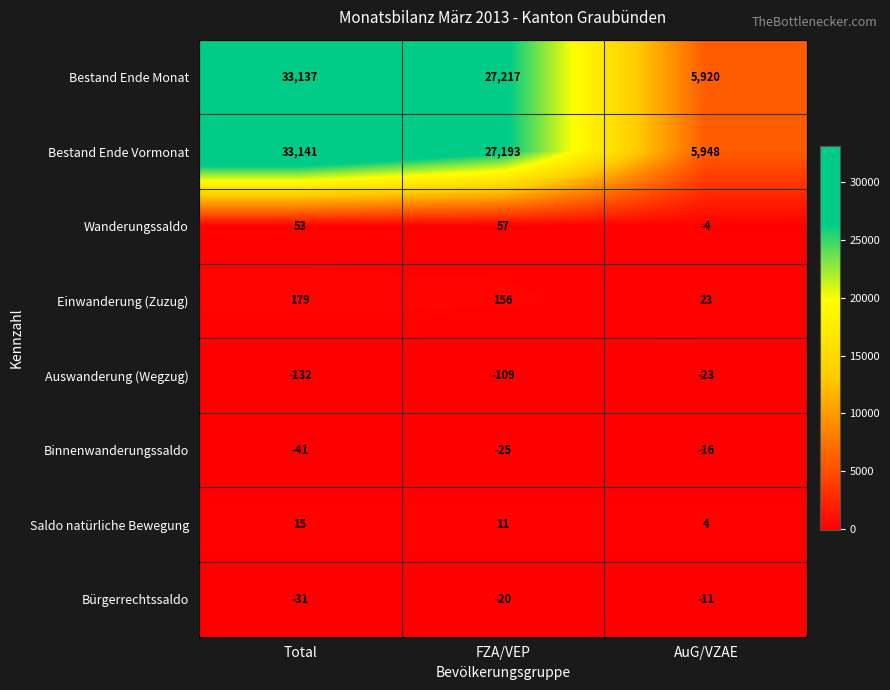

Rank the series at AuG/VZAE from highest to lowest value.

Bestand Ende Vormonat, Bestand Ende Monat, Einwanderung (Zuzug), Saldo natürliche Bewegung, Wanderungssaldo, Bürgerrechtssaldo, Binnenwanderungssaldo, Auswanderung (Wegzug)